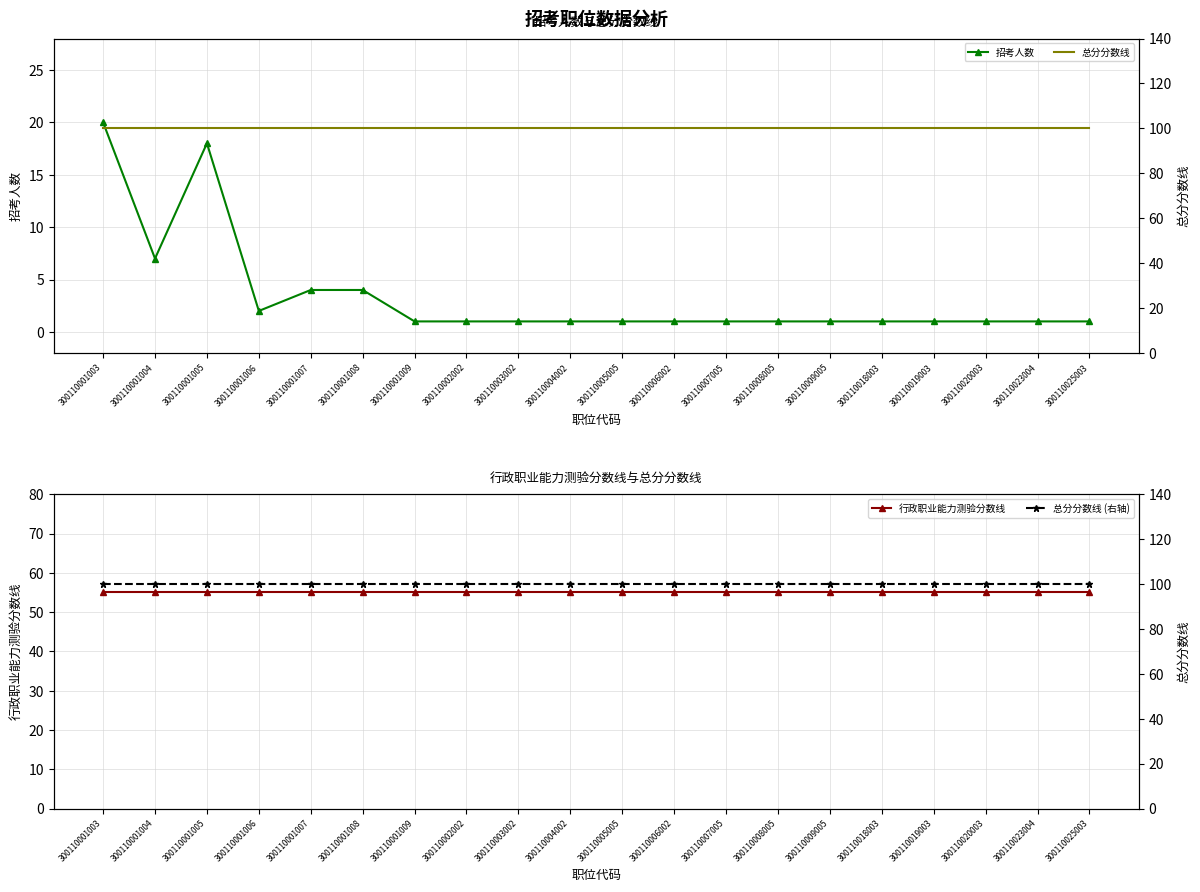

Rank the series by their maximum value, from highest to lowest.

总分分数线, 总分分数线 (右轴), 行政职业能力测验分数线, 招考人数